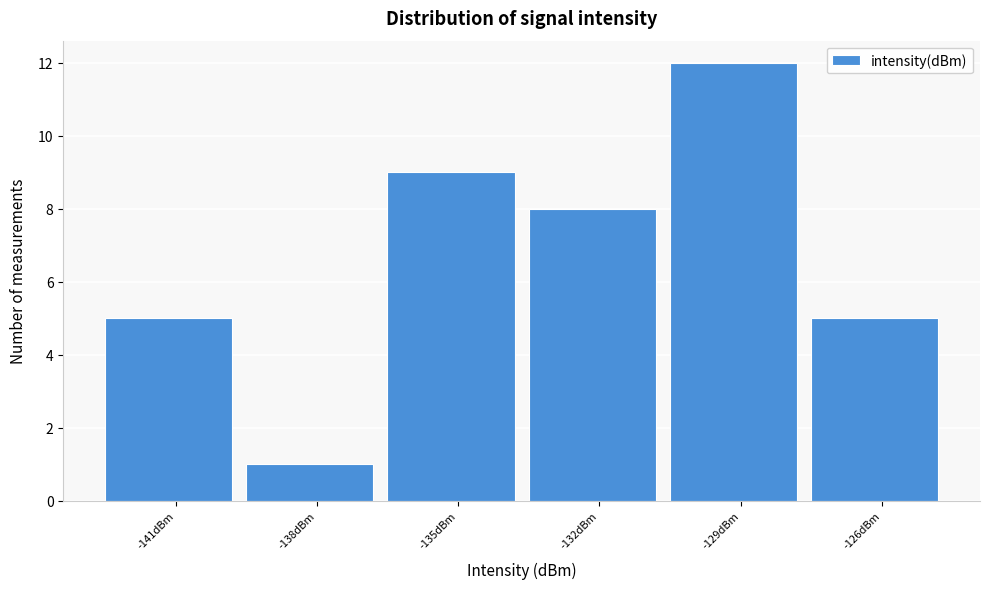

Reading left to right, transcribe all the data shown in this chart.

-141dBm=5	-138dBm=1	-135dBm=9	-132dBm=8	-129dBm=12	-126dBm=5